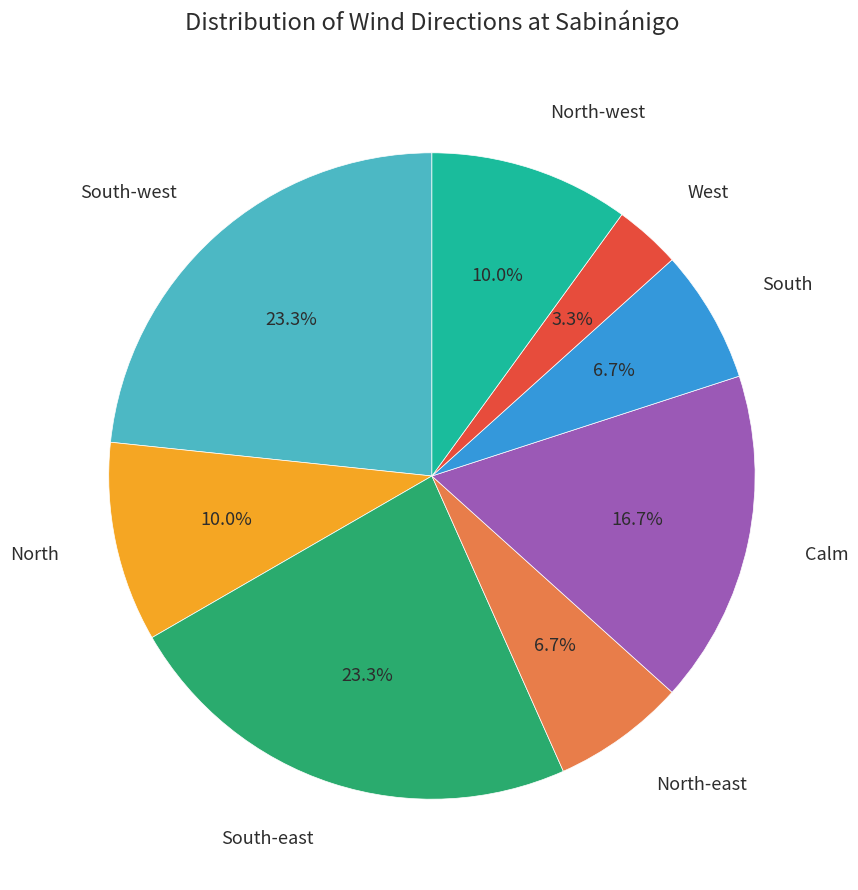

How many segments does this pie chart have?

8